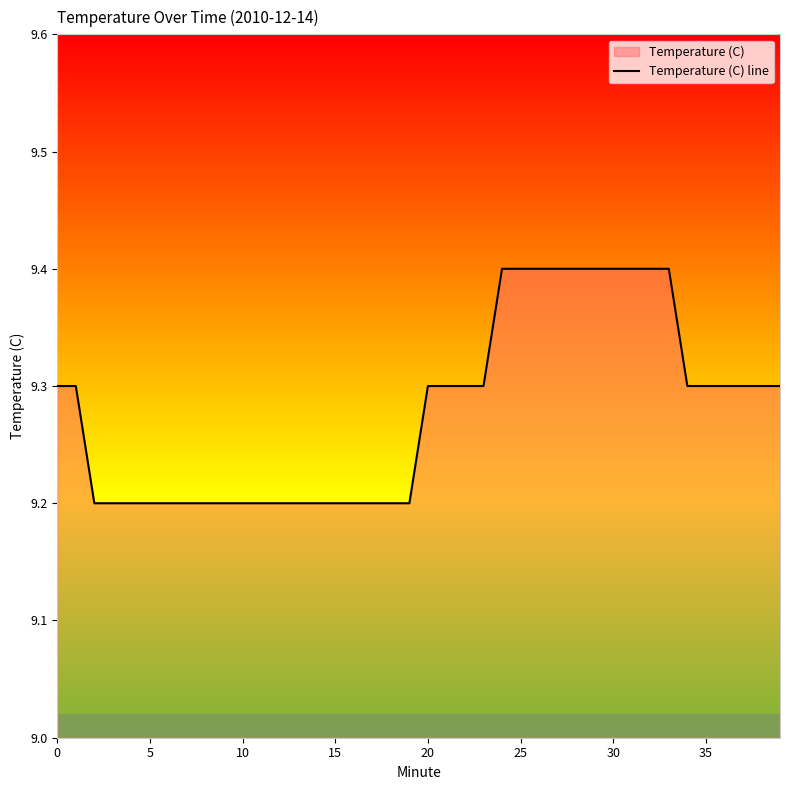

True or false: the data has more than 1 interior local peaks.

False